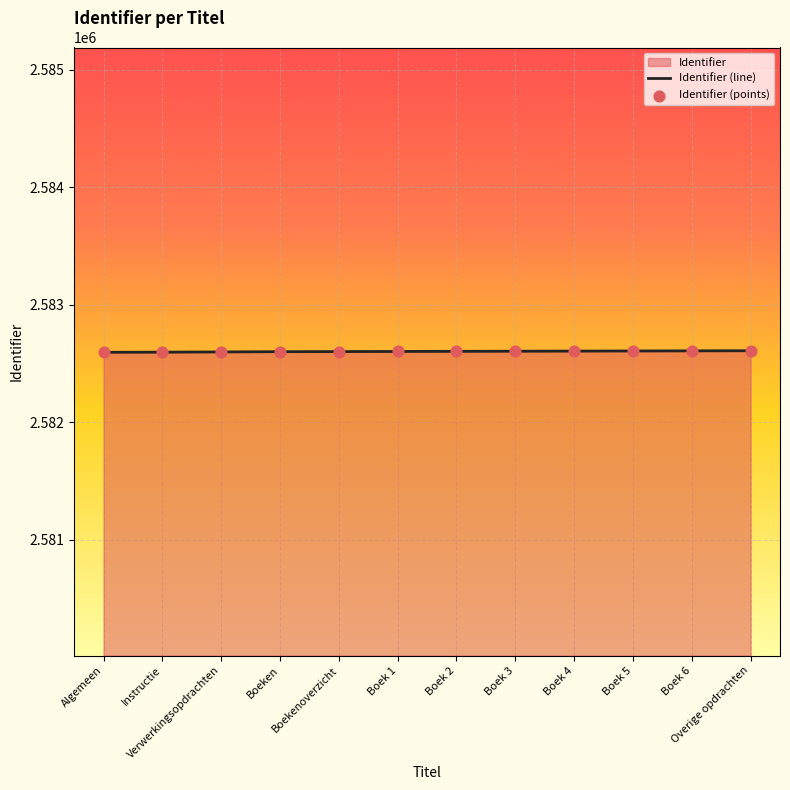

Between Algemeen and Boek 1, which is larger?

Boek 1